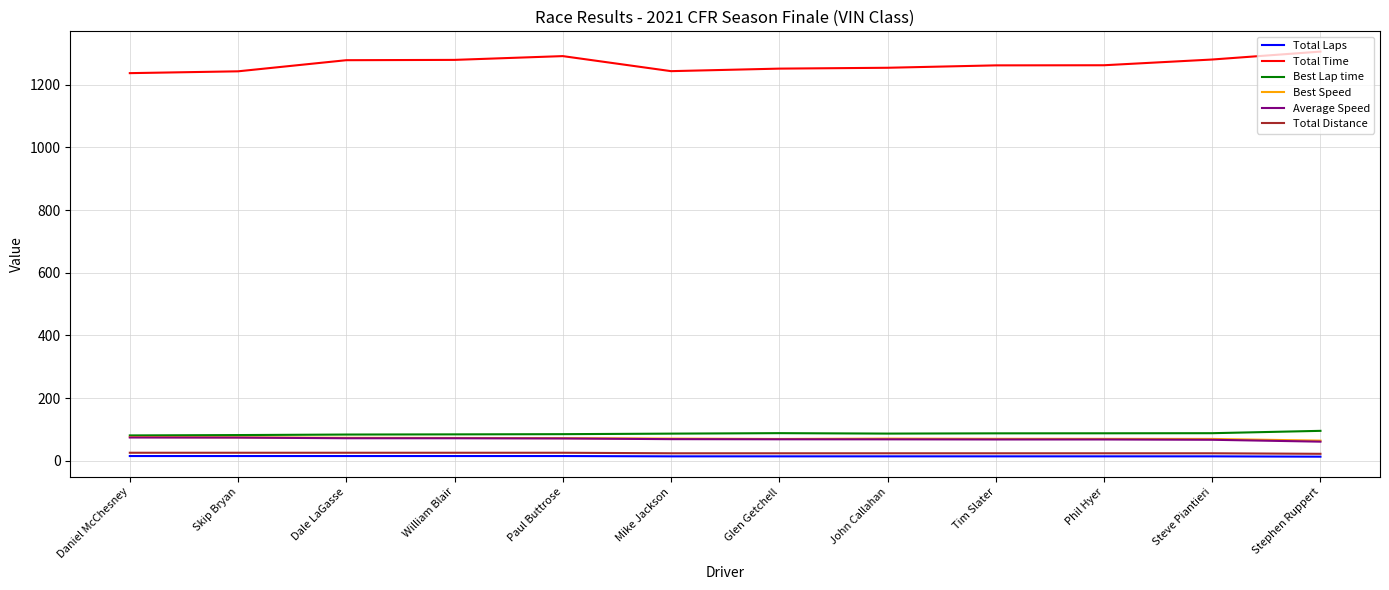

True or false: Total Time has a value of 2122.3 at Steve Piantieri.

False